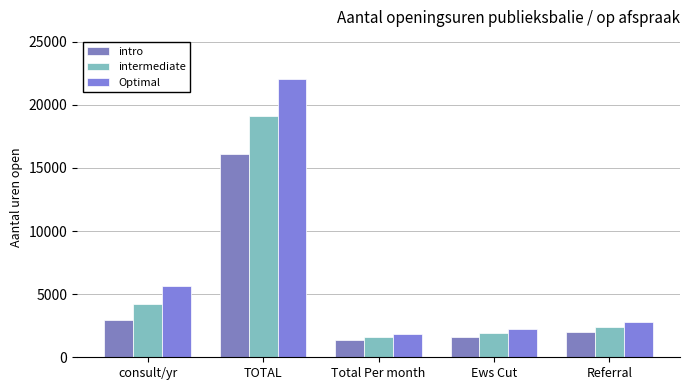

Which has a higher value, Ews Cut or Total Per month?

Ews Cut